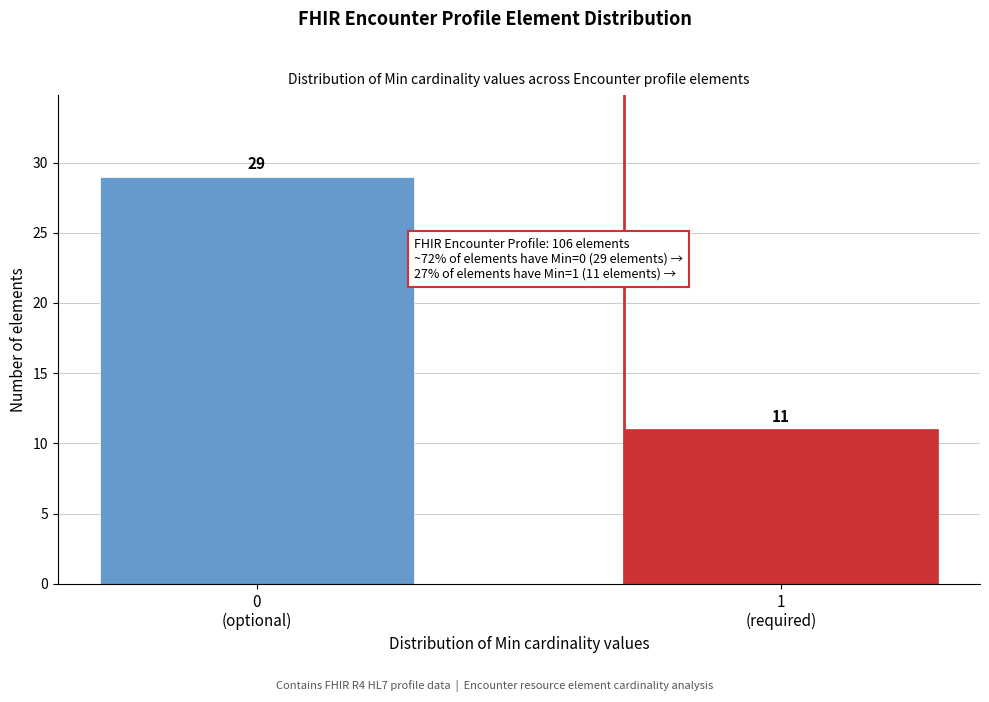

Reading left to right, what are all the values shown in this chart?

29	11